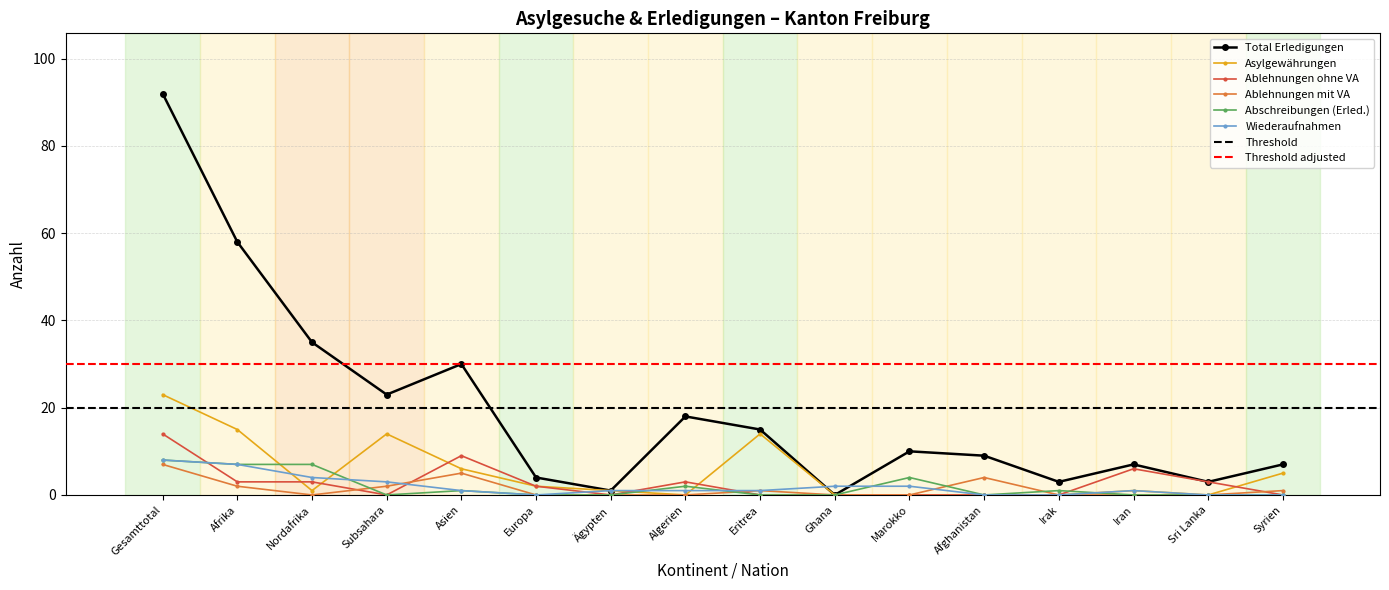

Between which two adjacent categories do Total Erledigungen and Wiederaufnahmen first intersect?

Eritrea and Ghana